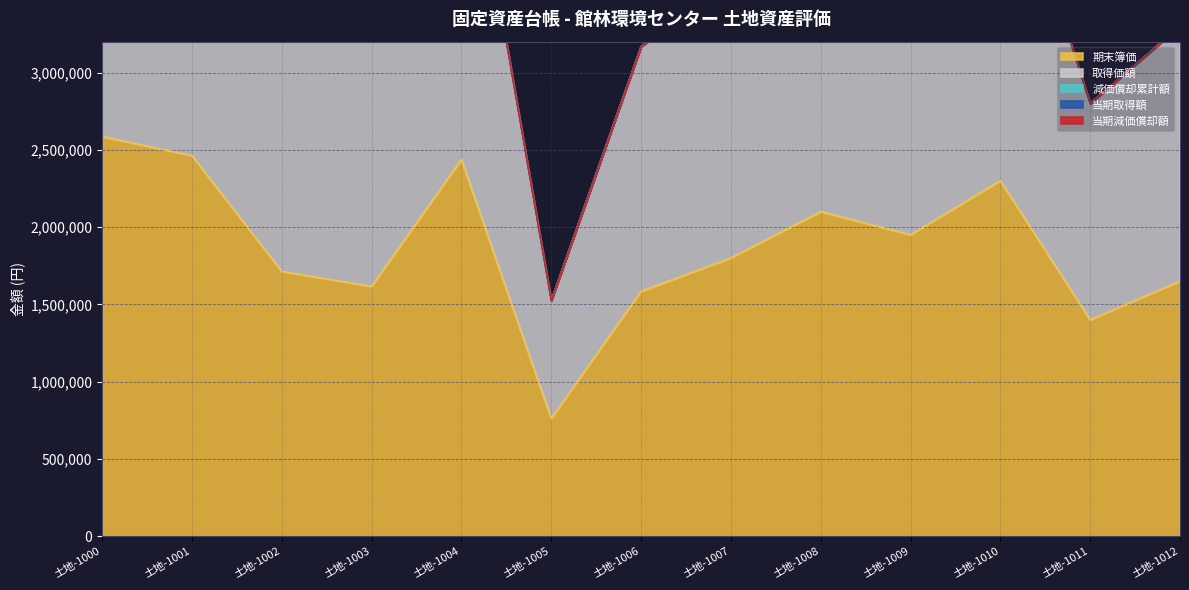

How many data points does each series have?

13